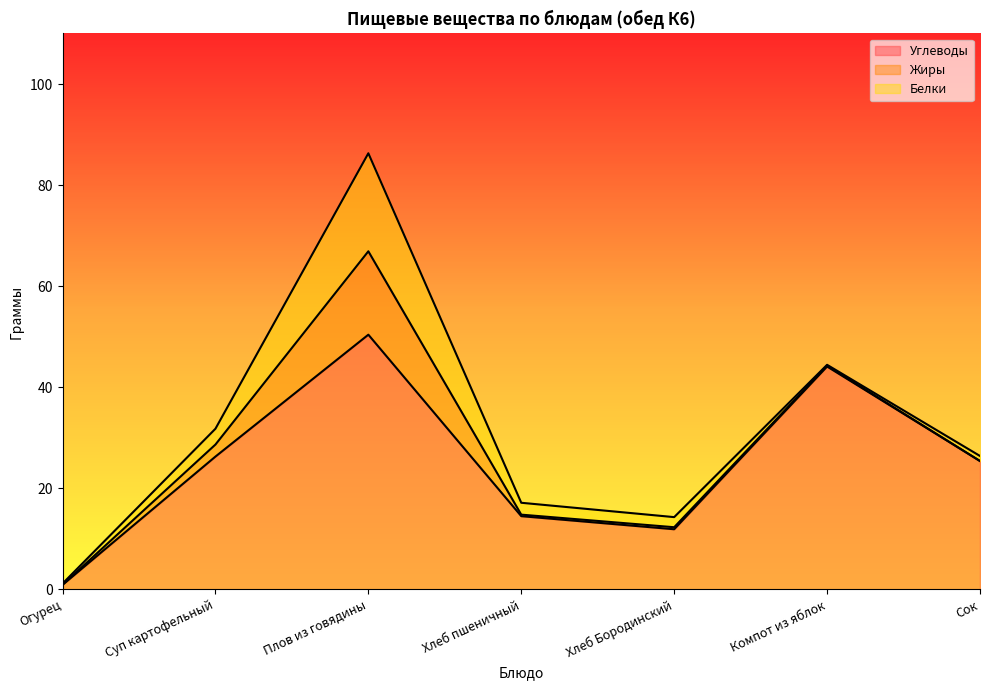

How many values in the Белки series exceed 2?

3